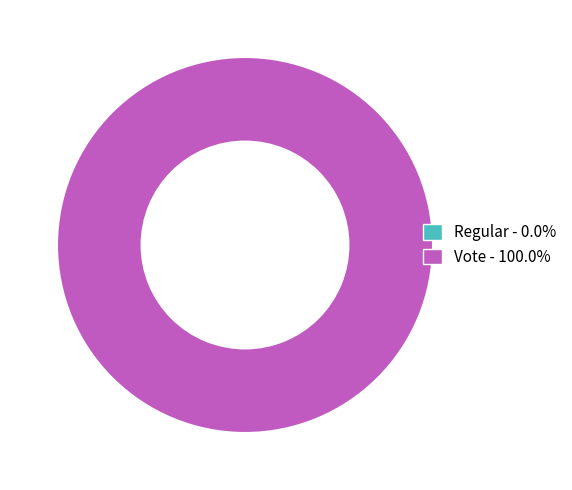

What percentage is the Vote slice, to the nearest percent?

100%